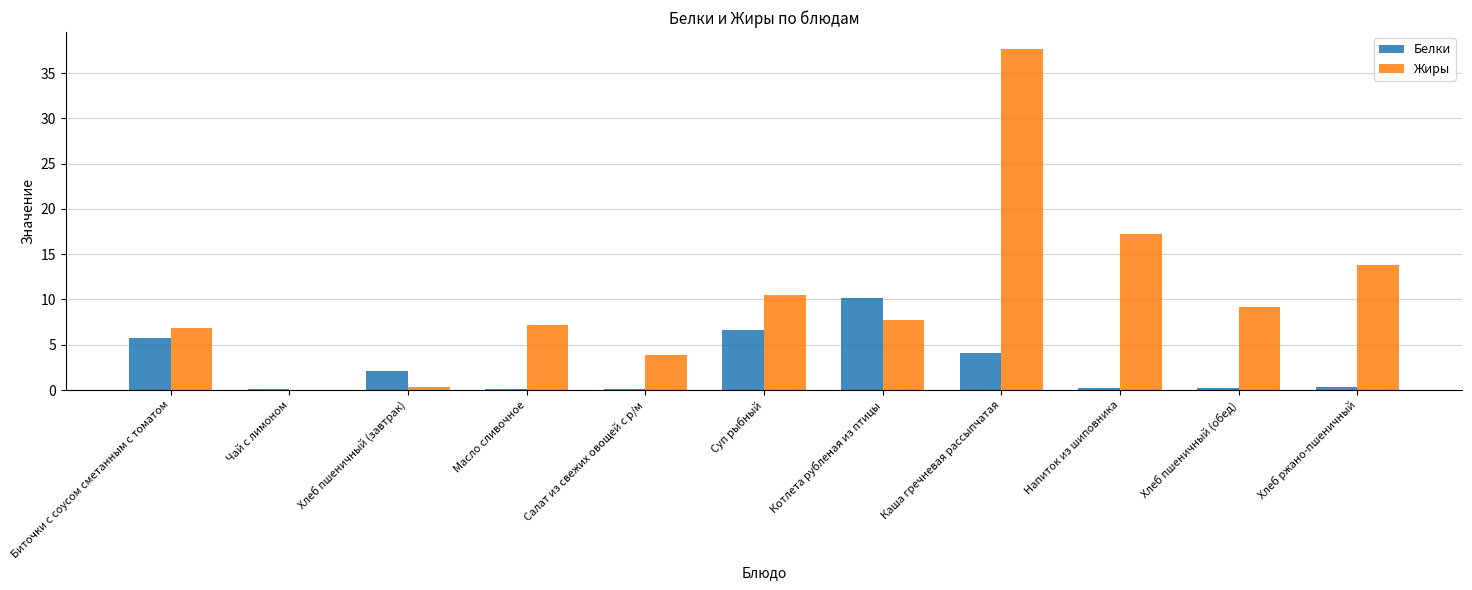

Is the value of Жиры at Биточки с соусом сметанным с томатом greater than the value of Белки at Каша гречневая рассыпчатая?

Yes